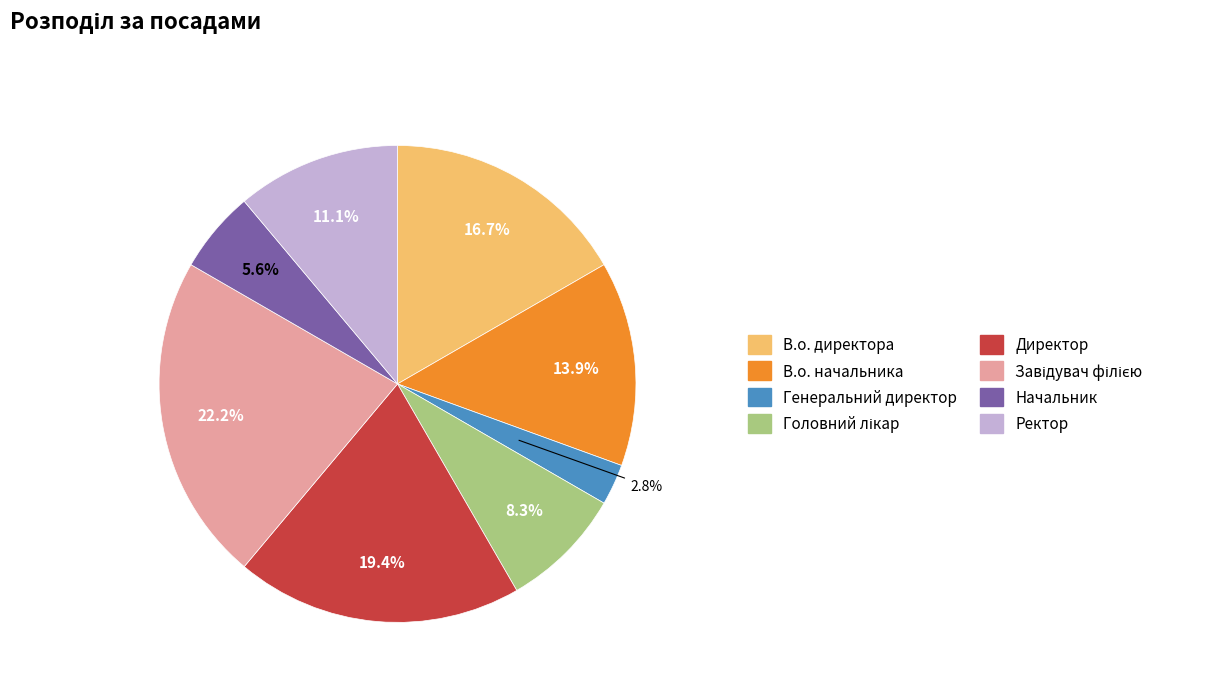

What is the smallest slice in the pie chart?

Генеральний директор